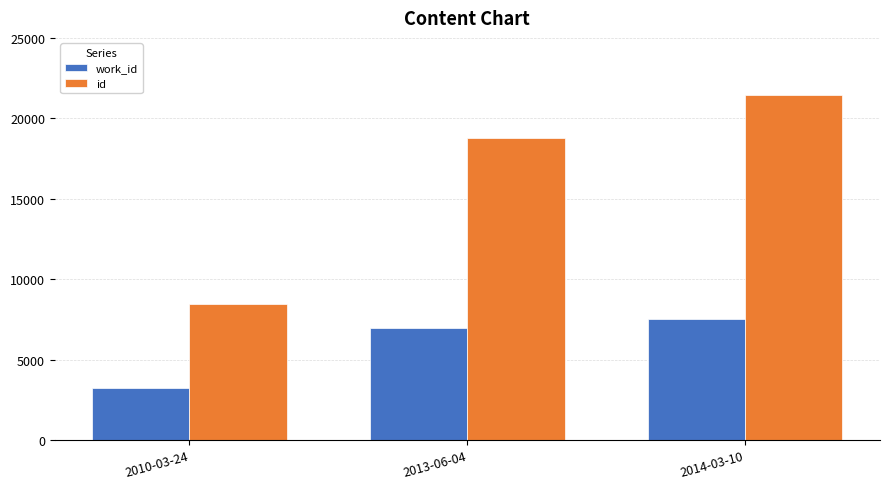

What value does the id series have at 2010-03-24, to the nearest 10?

8480